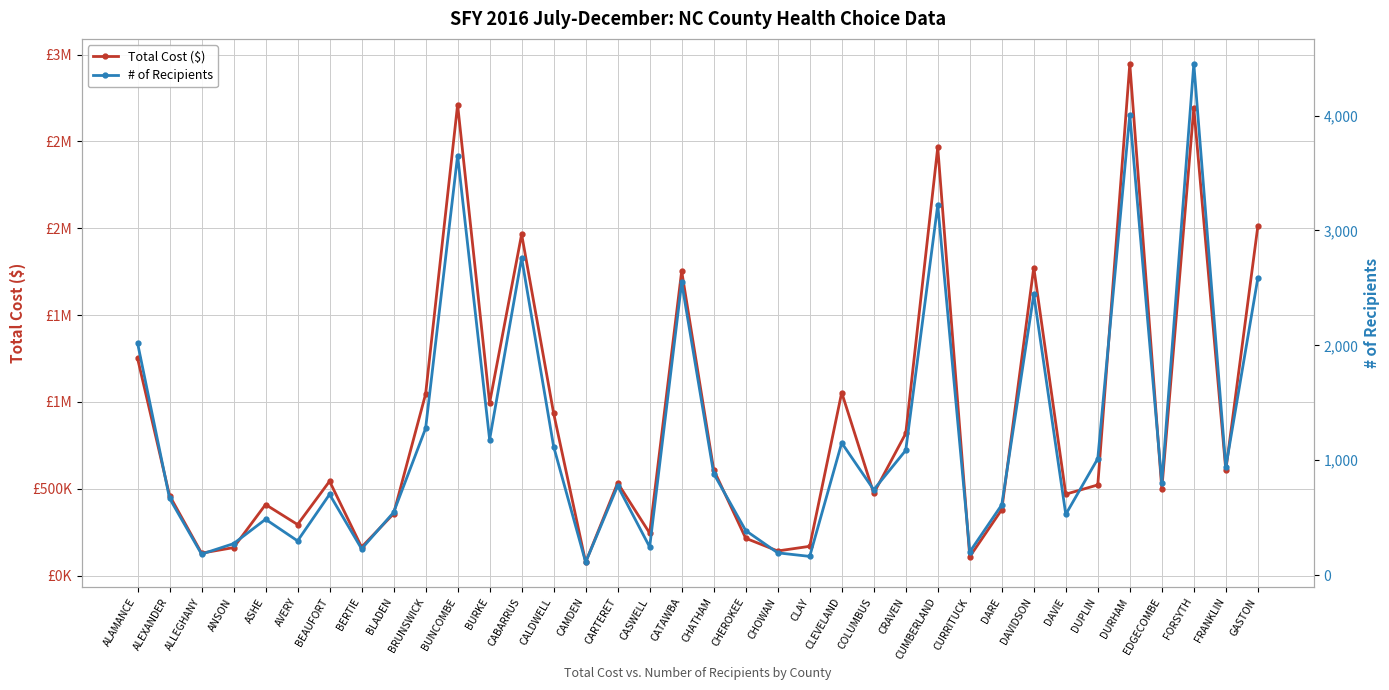

True or false: # of Recipients and Total Cost ($) intersect in this chart.

False